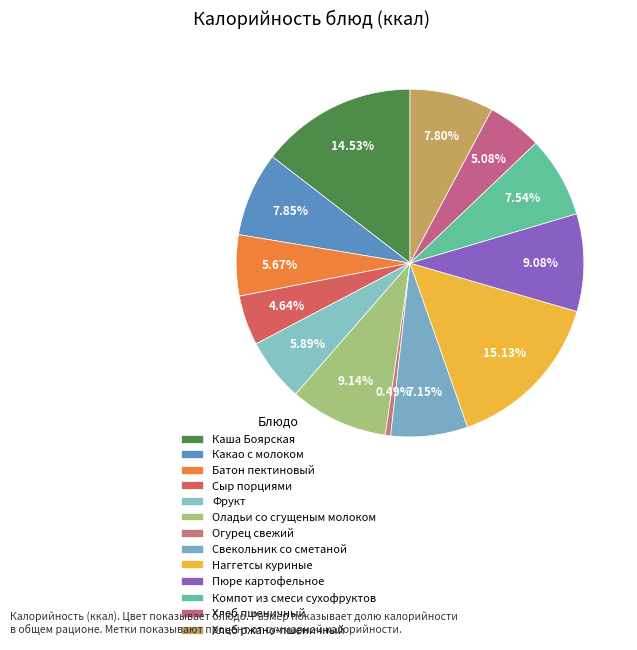

Which slice is the smallest?

Огурец свежий